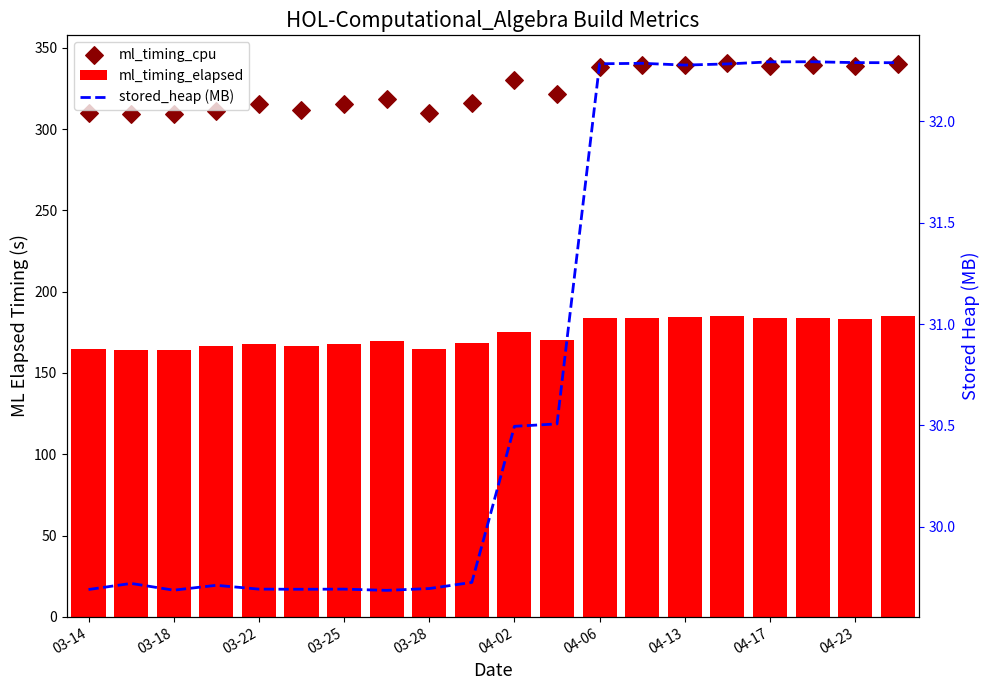

What is the total value across all series at 11?

522.7